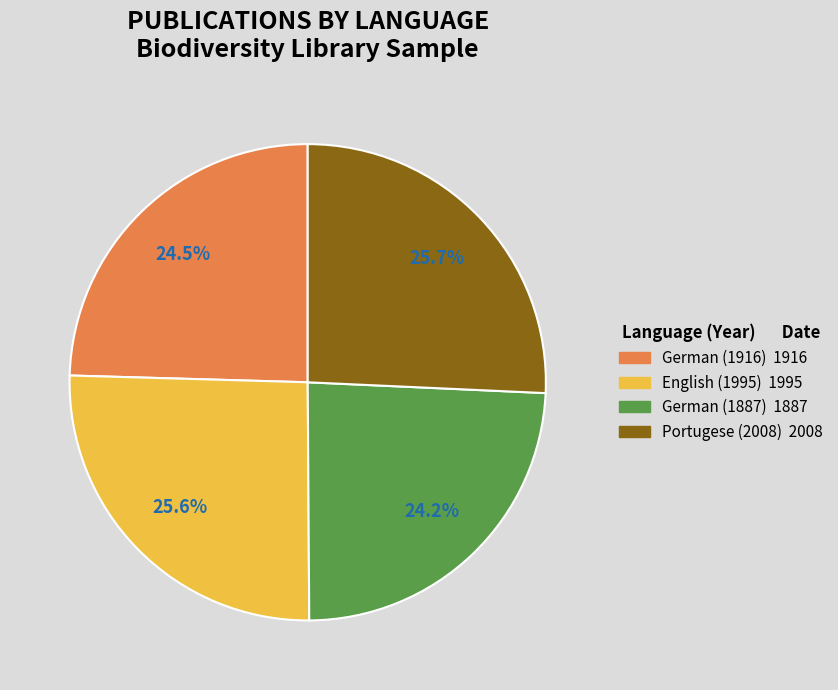

Is there any slice that represents more than half of the pie?

No